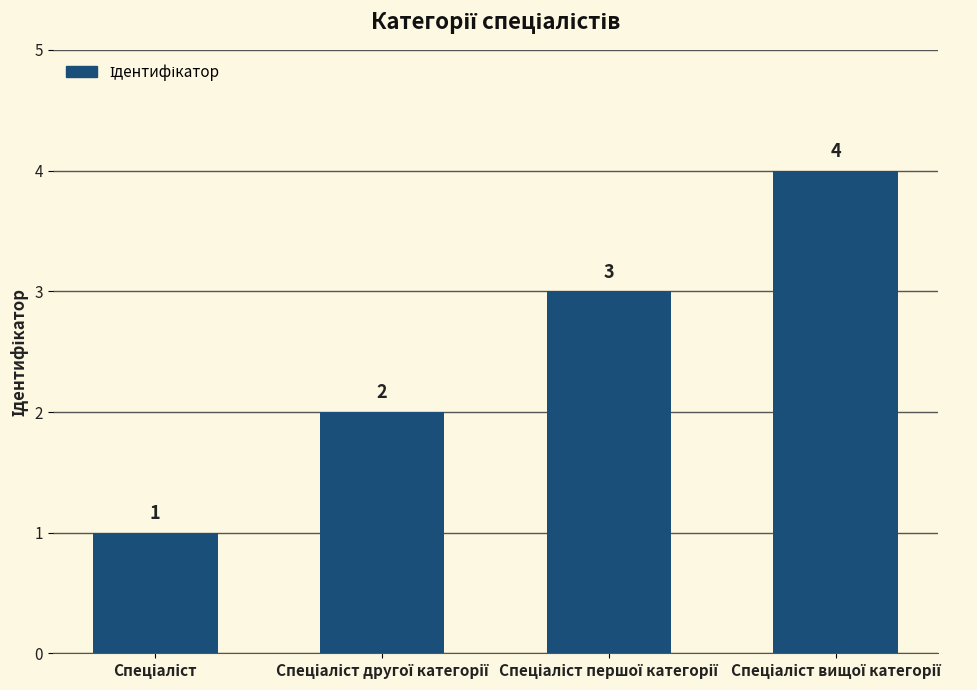

Are the bars horizontal?

No